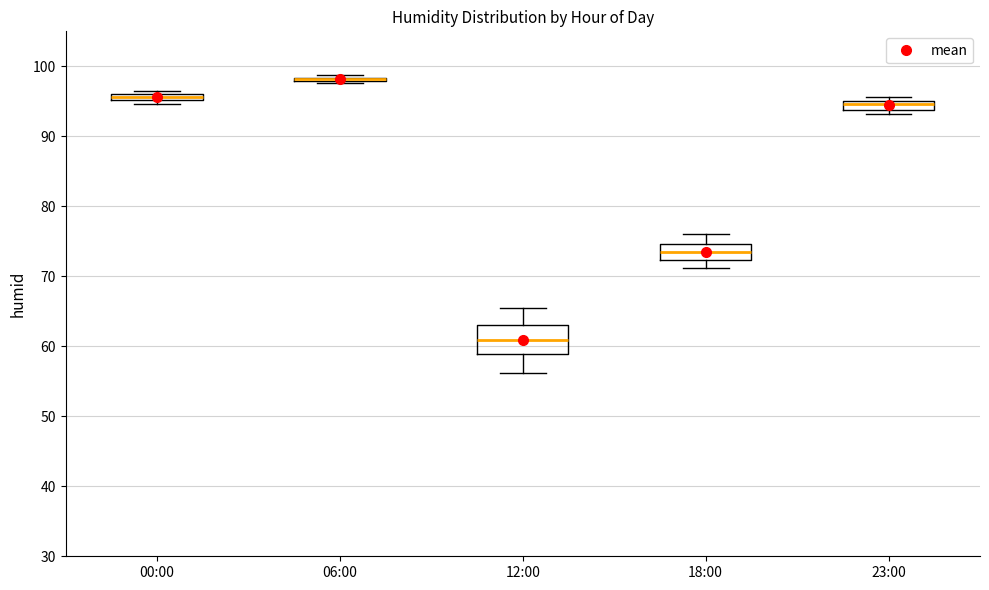

Where does the upper whisker of the box for 18:00 end on the y-axis? The values are not printed on the chart, so give them approximately, as read against the axis.

76